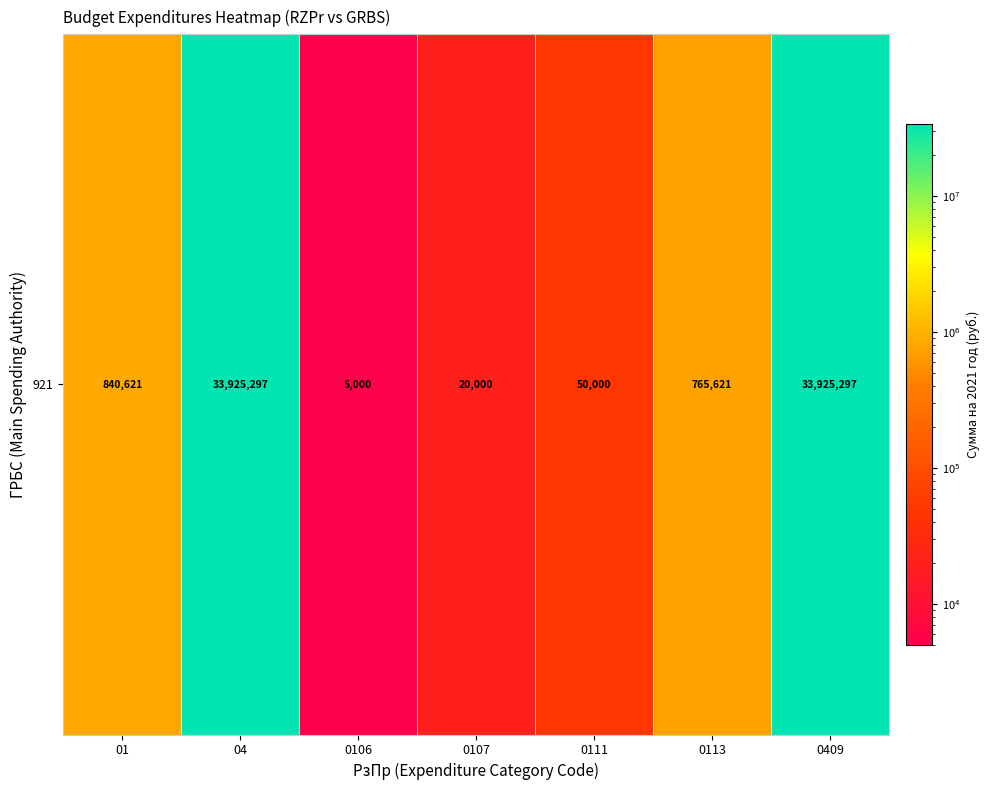

What is the difference between the values at 0113 and 0111?

715620.6